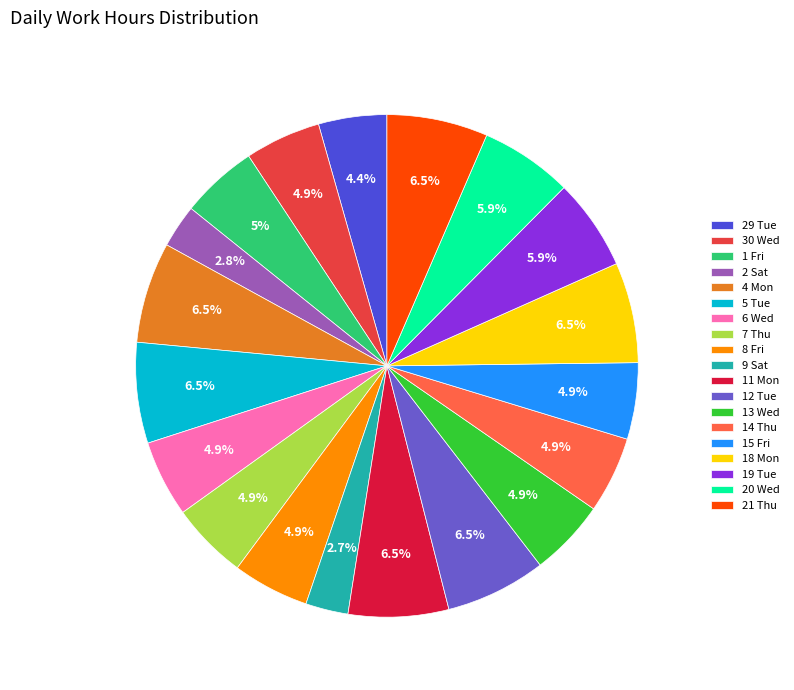

To the nearest percent, what is the average slice percentage?

5%